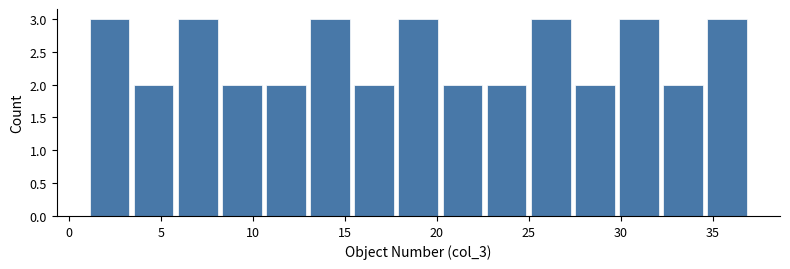

Reading left to right, transcribe this chart: for each bar, give the range it covers on the x-axis and its height. Neither the bar edges nor the heights are printed on the chart, so give them approximately, as read against the axes.

1.0 to 3.4: 3
3.4 to 5.8: 2
5.8 to 8.2: 3
8.2 to 10.6: 2
10.6 to 13.0: 2
13.0 to 15.4: 3
15.4 to 17.8: 2
17.8 to 20.2: 3
20.2 to 22.6: 2
22.6 to 25.0: 2
25.0 to 27.4: 3
27.4 to 29.8: 2
29.8 to 32.2: 3
32.2 to 34.6: 2
34.6 to 37.0: 3